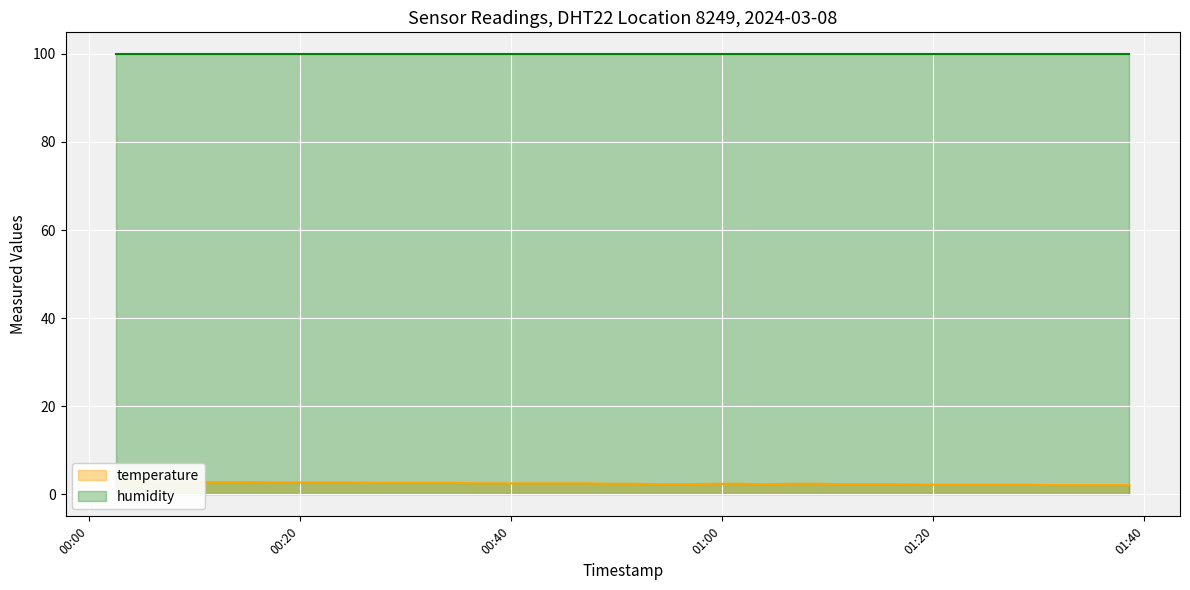

Does the chart display data point markers on the line(s)?

No